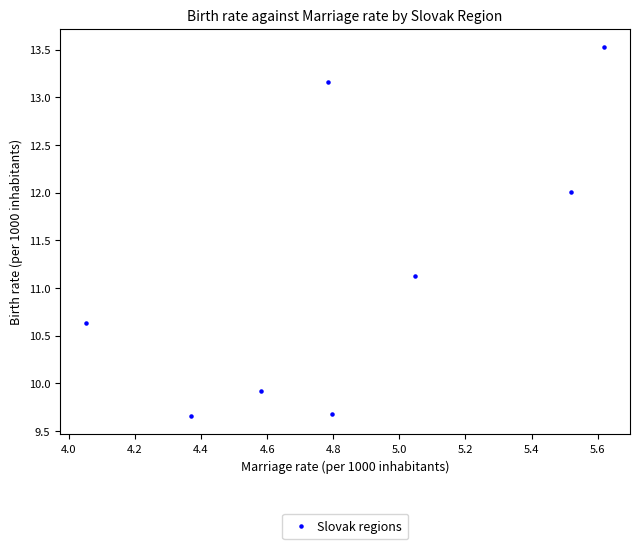

What is the average Y value?

11.2